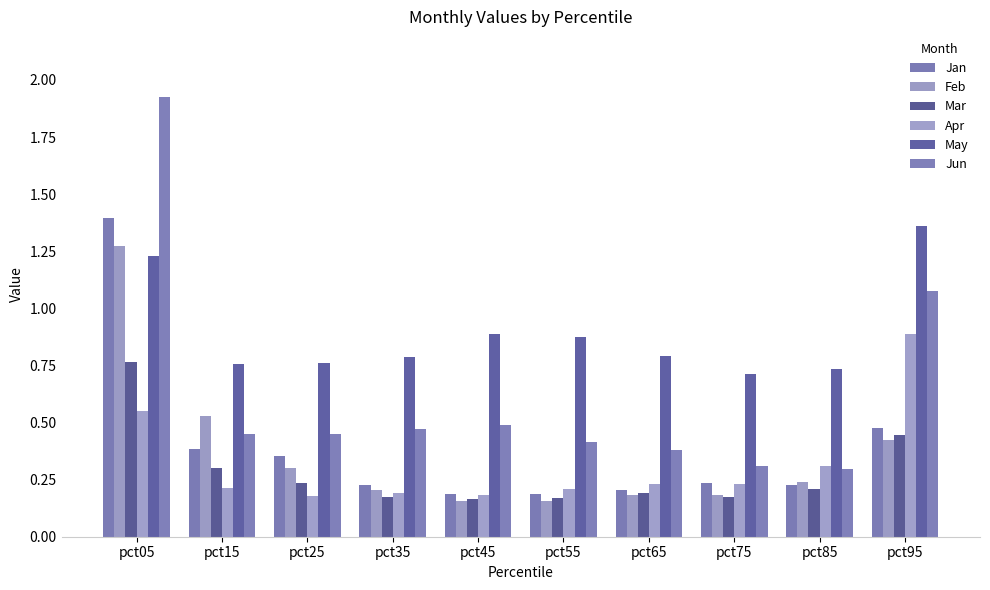

What is the difference between the Mar values at pct95 and pct65?

0.3